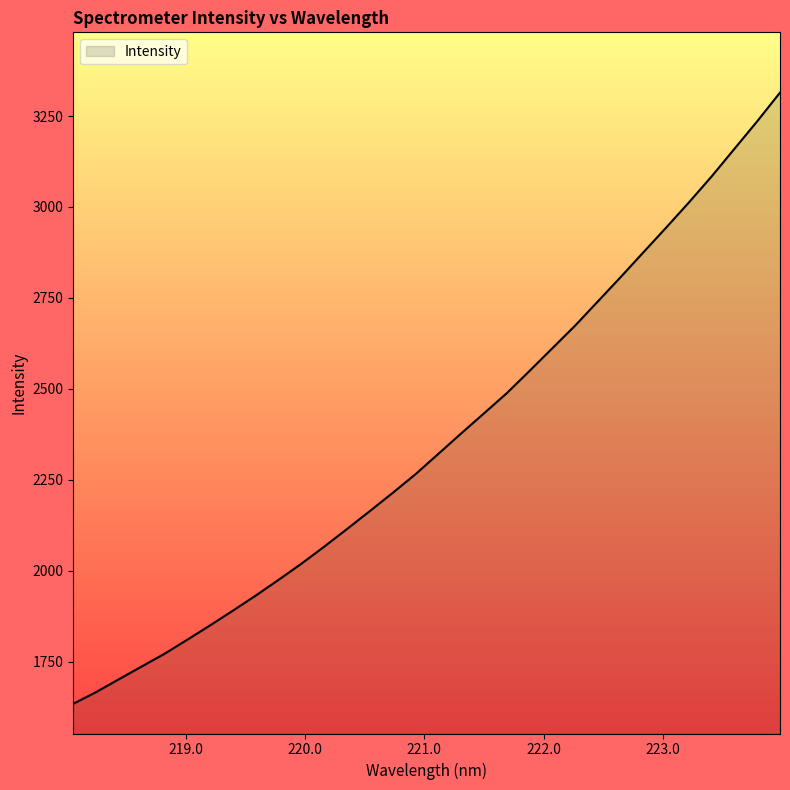

What is the maximum value shown in the chart?

3314.4